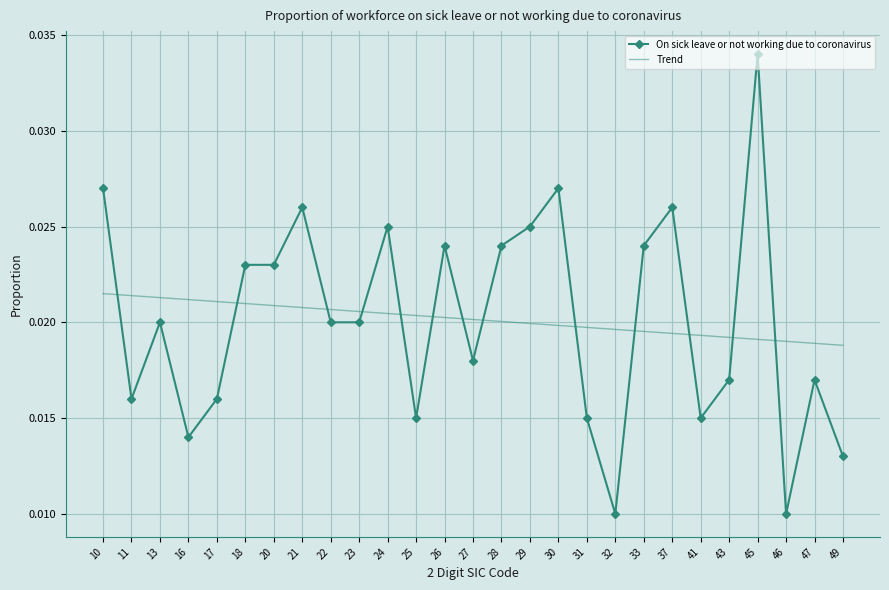

Which series has the largest range (max minus min)?

On sick leave or not working due to coronavirus